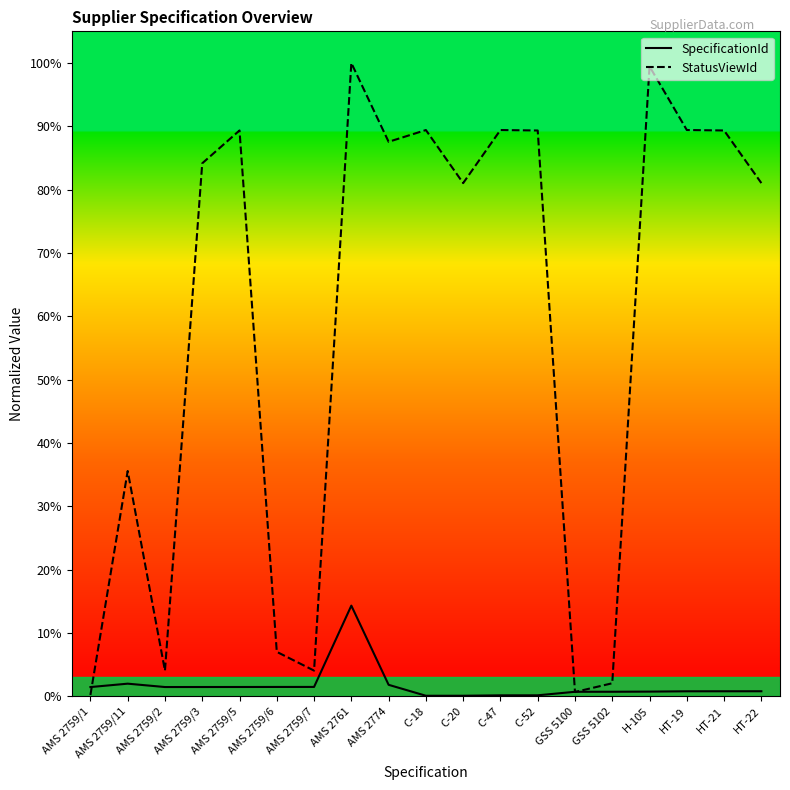

Is it true that SpecificationId equals 1.5 at AMS 2759/5?

True